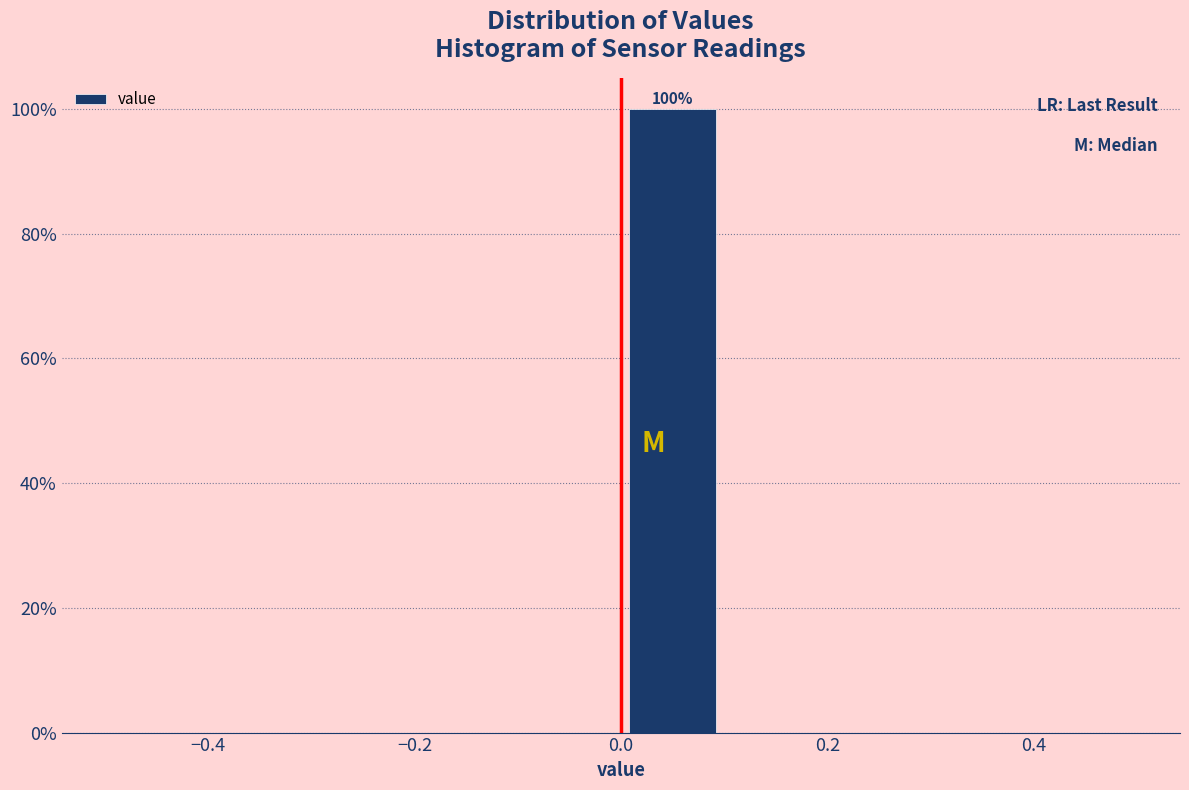

Which range on the x-axis has the tallest bar?

0.0 to 0.1